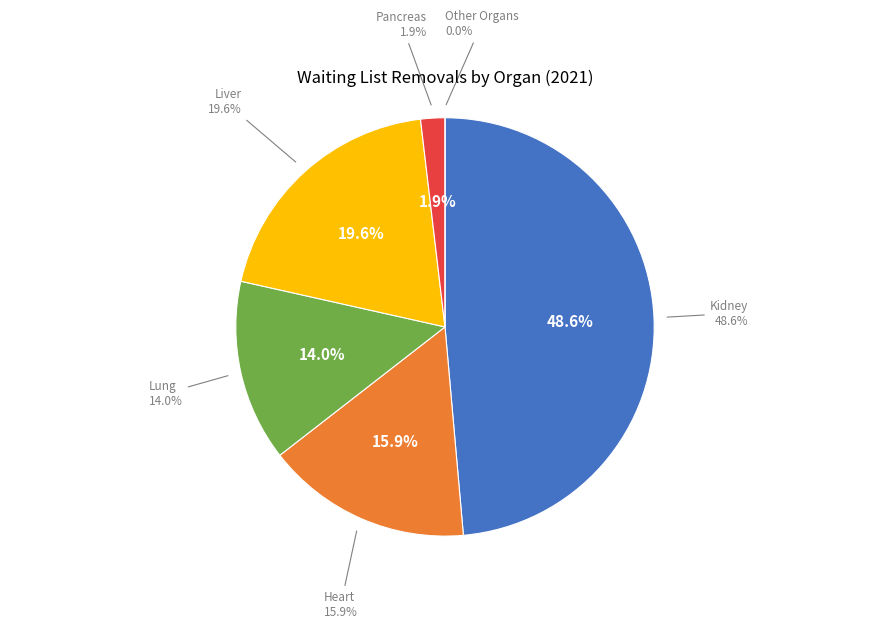

What percentage is NOT represented by Heart?

84.1%